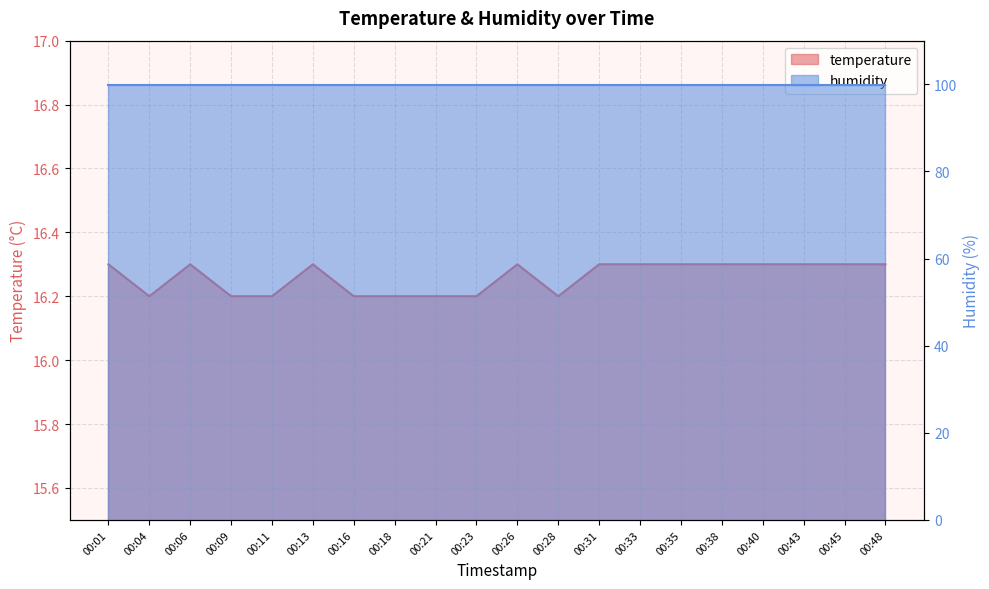

How many data points does each series have?

20